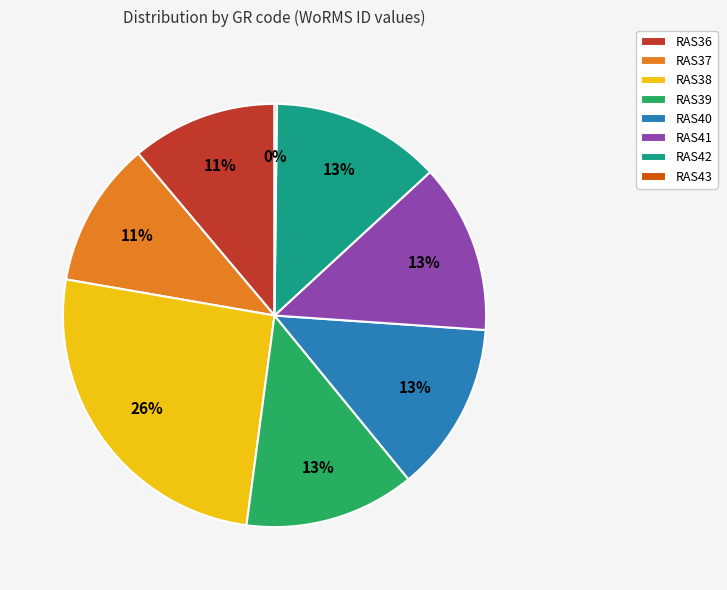

True or false: RAS40 accounts for 1% of the total.

False